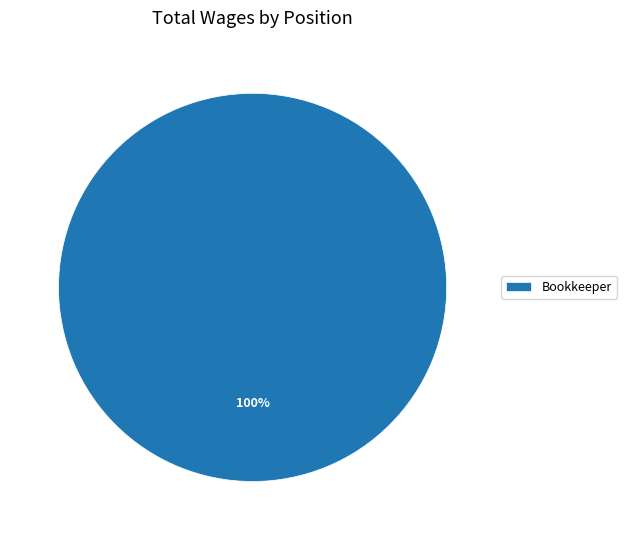

True or false: Bookkeeper accounts for 87% of the total.

False